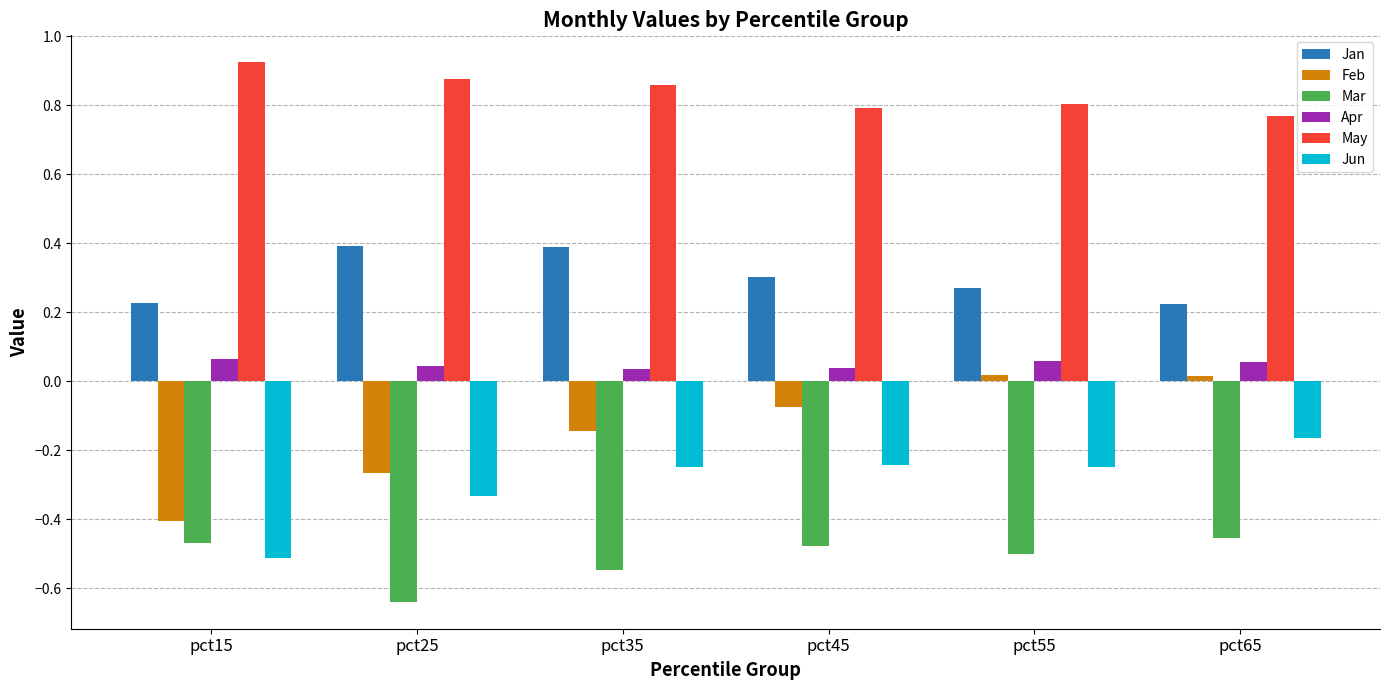

What are all the series names shown in the legend?

Jan, Feb, Mar, Apr, May, Jun